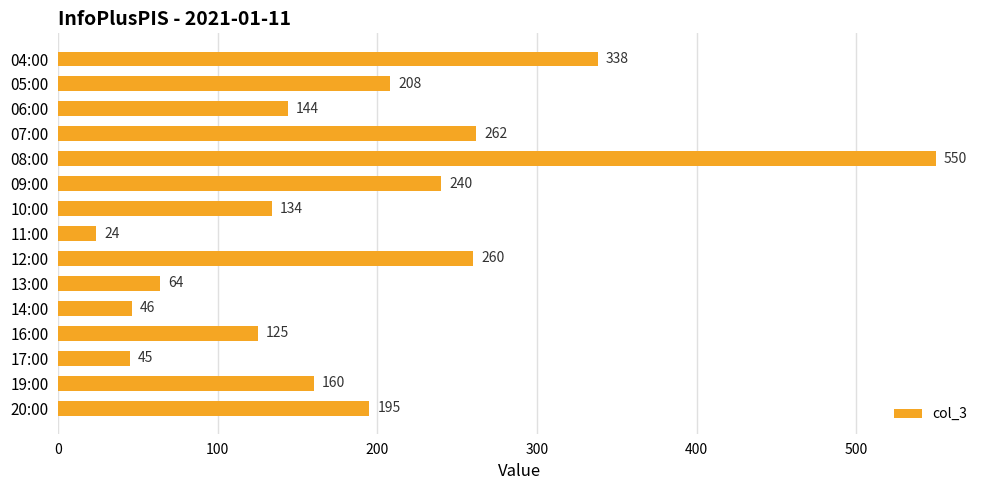

What is the minimum value shown in the chart?

24